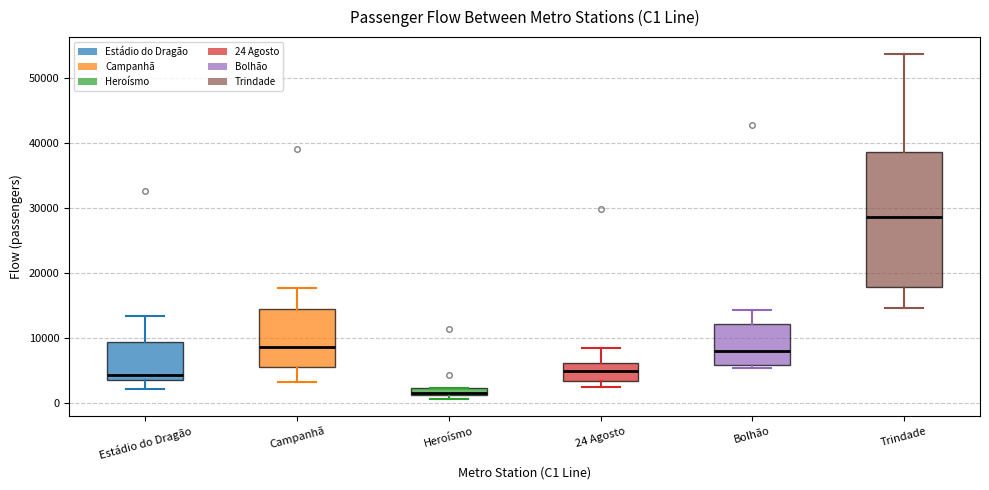

Which box's median line is the lowest?

Heroísmo